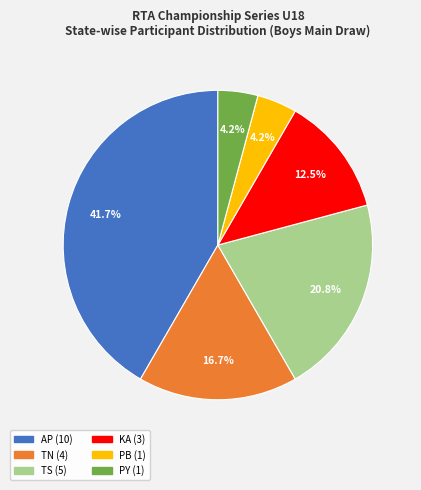

What is the ratio of the value at AP to the value at TS?

2.0